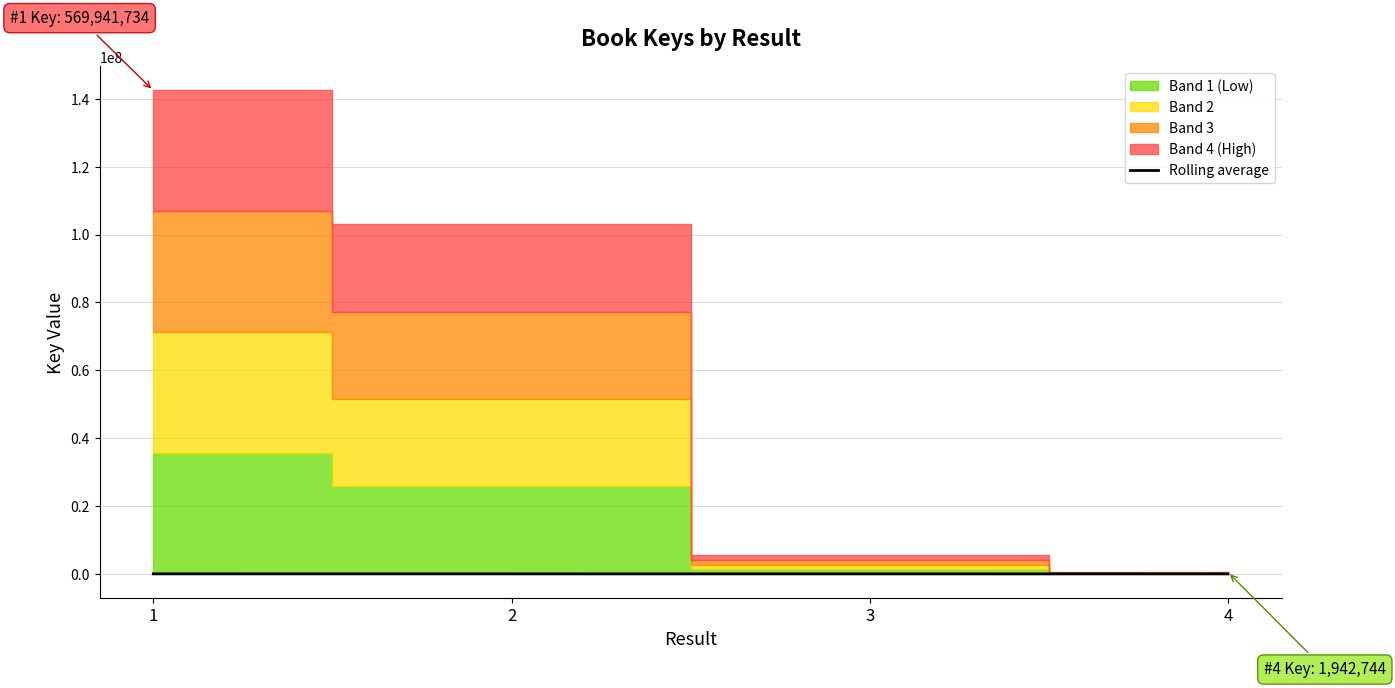

What is the change in value from 3 to 4?

-4004.2